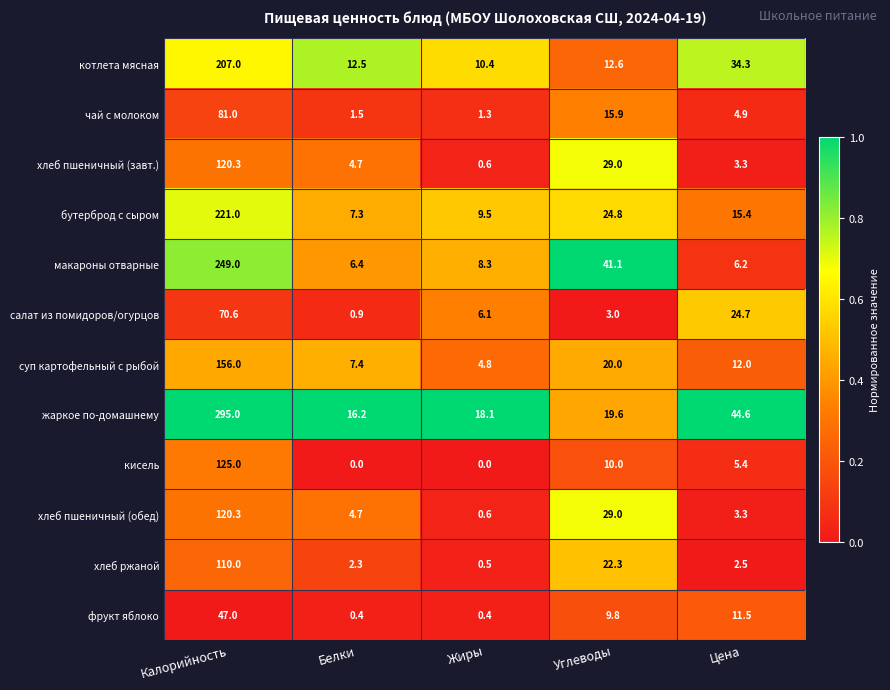

What is the average value of the хлеб пшеничный (обед) series?

31.6